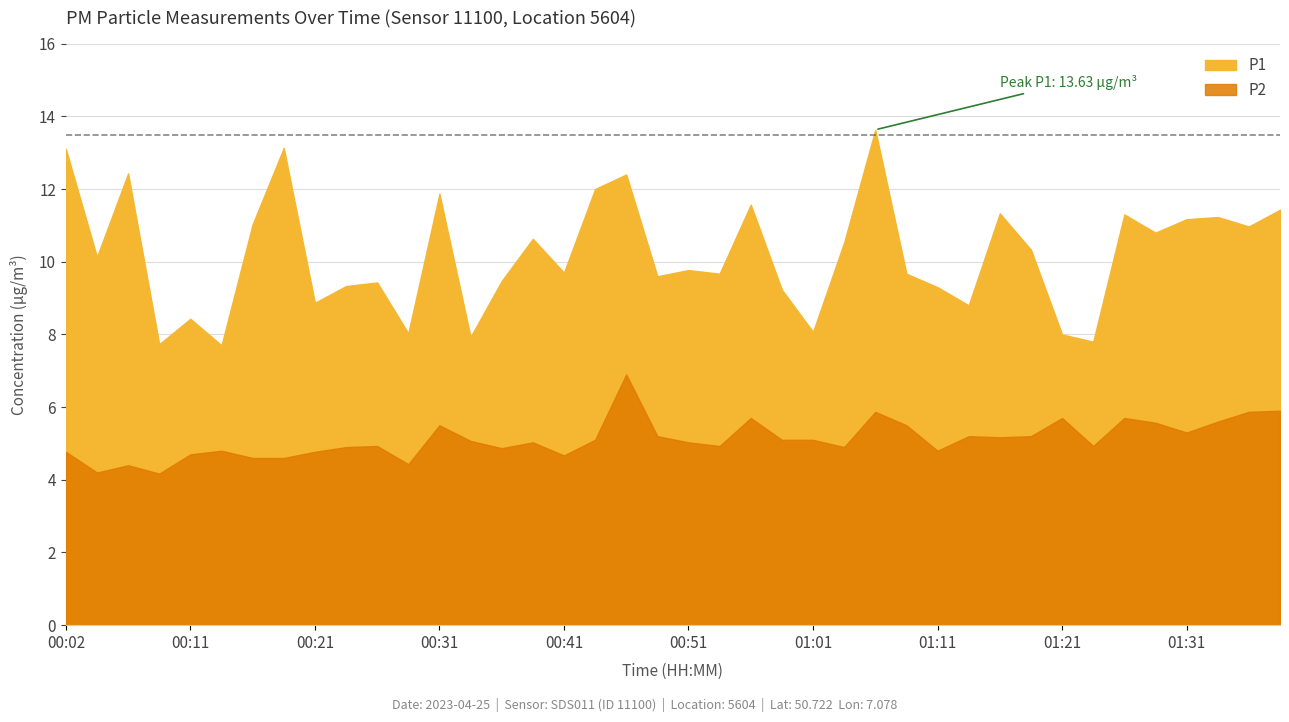

Where is the first local maximum for P2?

00:06